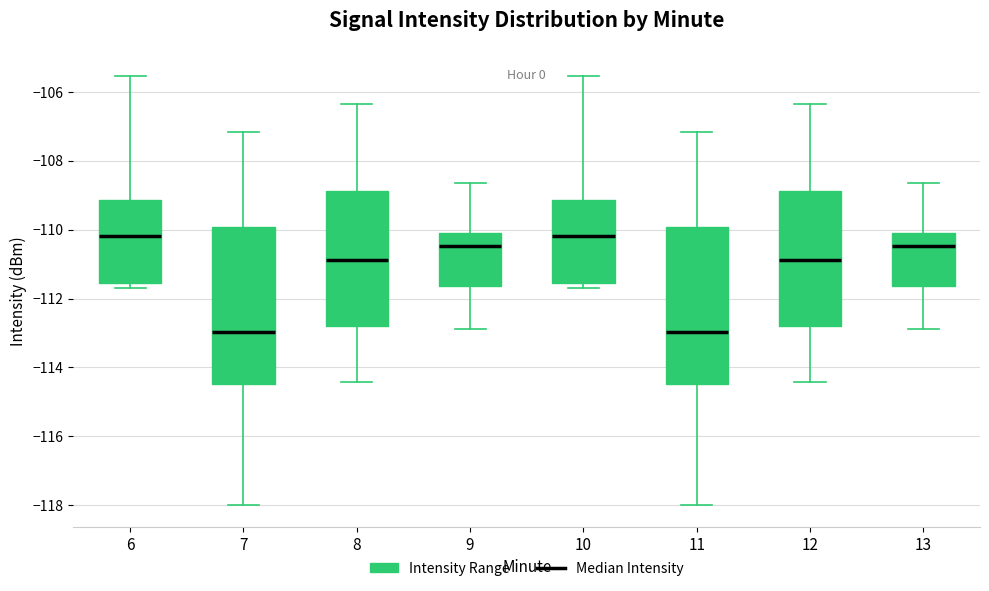

Reading left to right, read every box against the y-axis: the position of its median line, the range the box covers, and the ends of its whiskers. The values are not printed on the chart, so give them approximately, as read against the axis.

6: median -110.2, box -111.6 to -109.2, whiskers -111.6 (just below the box's lower edge) to -105.6
7: median -113.0, box -114.4 to -110.0, whiskers -118.0 to -107.2
8: median -110.8, box -112.8 to -108.8, whiskers -114.4 to -106.4
9: median -110.4, box -111.6 to -110.0, whiskers -112.8 to -108.6
10: median -110.2, box -111.6 to -109.2, whiskers -111.6 (just below the box's lower edge) to -105.6
11: median -113.0, box -114.4 to -110.0, whiskers -118.0 to -107.2
12: median -110.8, box -112.8 to -108.8, whiskers -114.4 to -106.4
13: median -110.4, box -111.6 to -110.0, whiskers -112.8 to -108.6